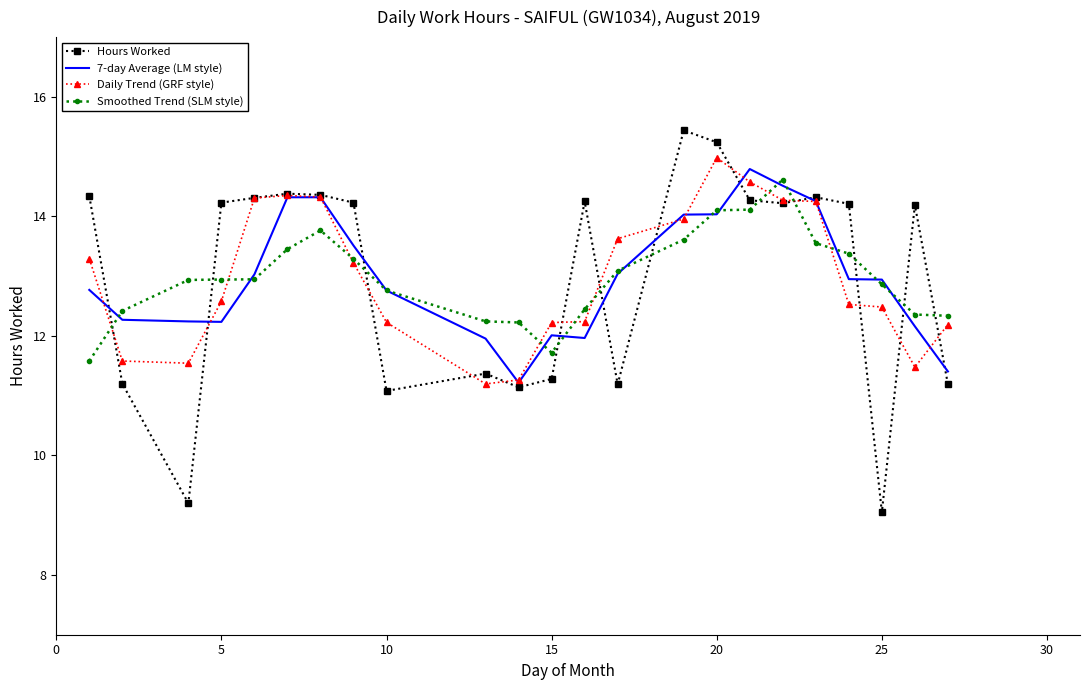

List the series in order of their peak value, lowest first.

Smoothed Trend (SLM style), 7-day Average (LM style), Daily Trend (GRF style), Hours Worked